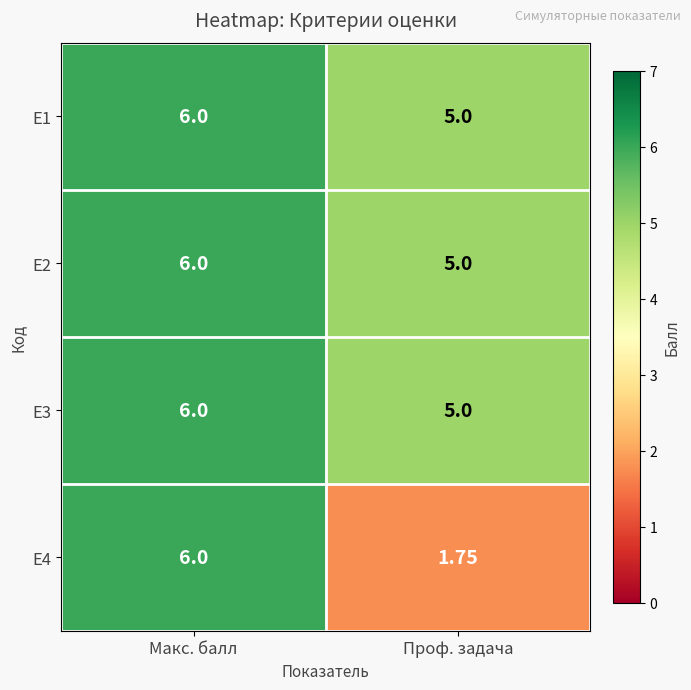

Which series has the widest spread of values?

Е4